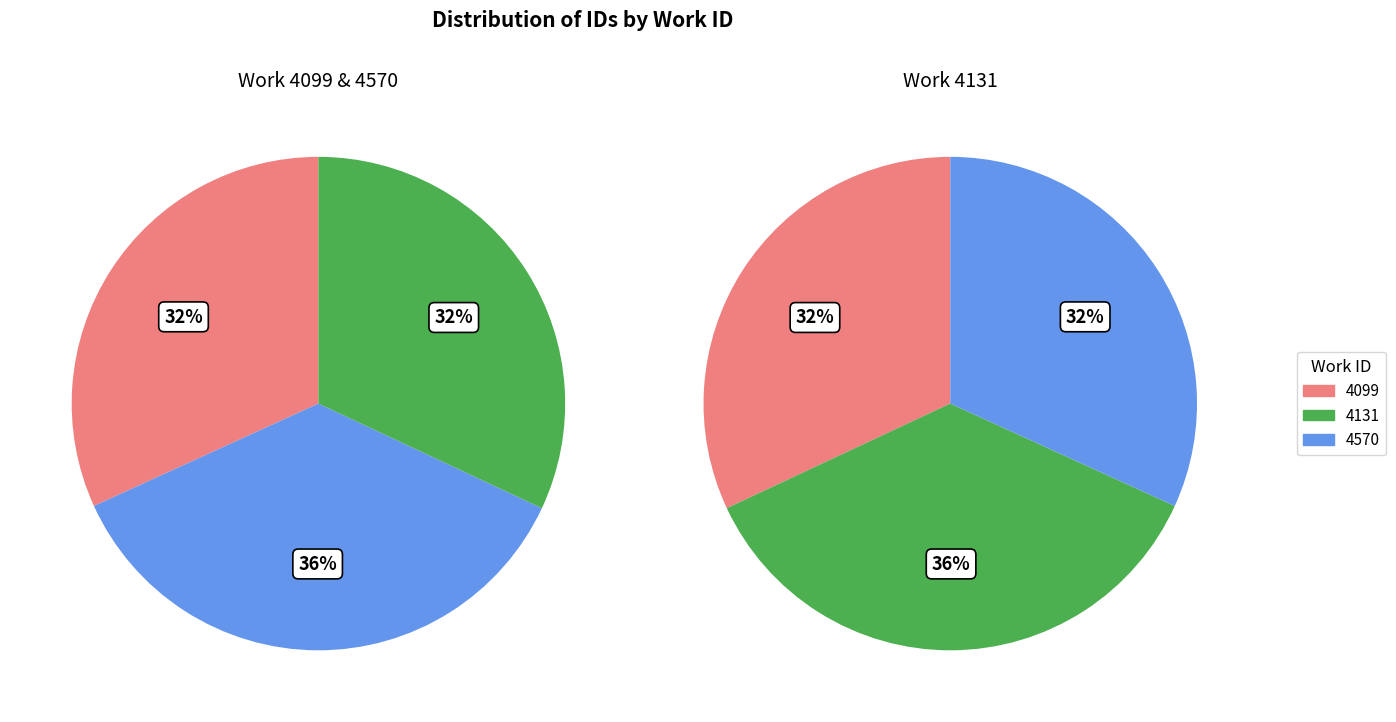

Which slice is the largest?

4570